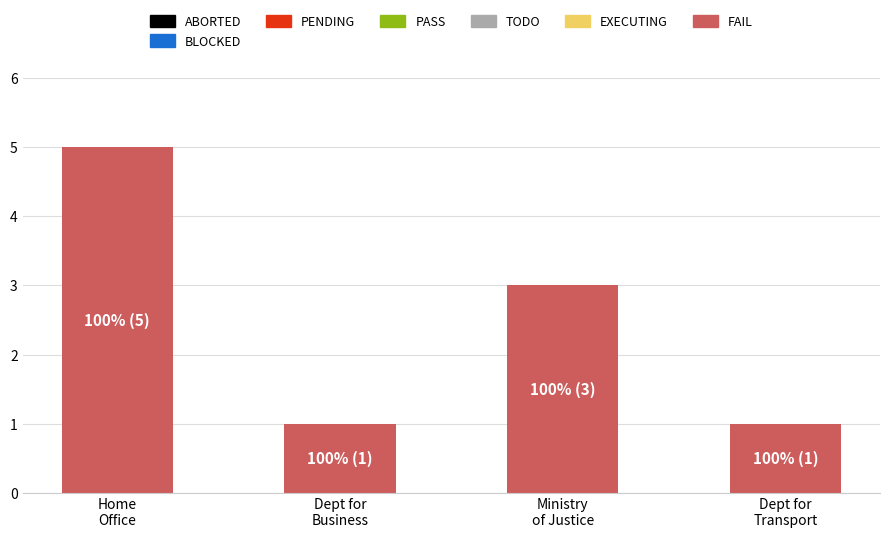

How many bars are there in total?

4